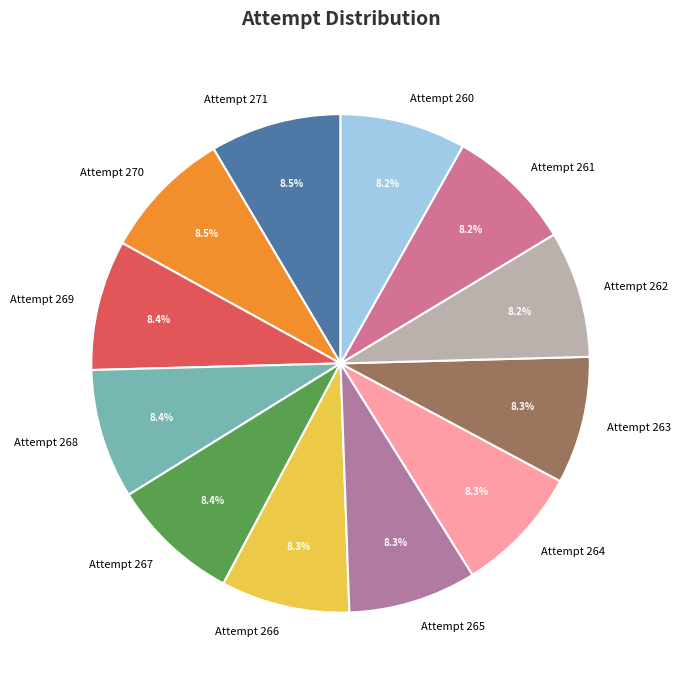

How many segments does this pie chart have?

12